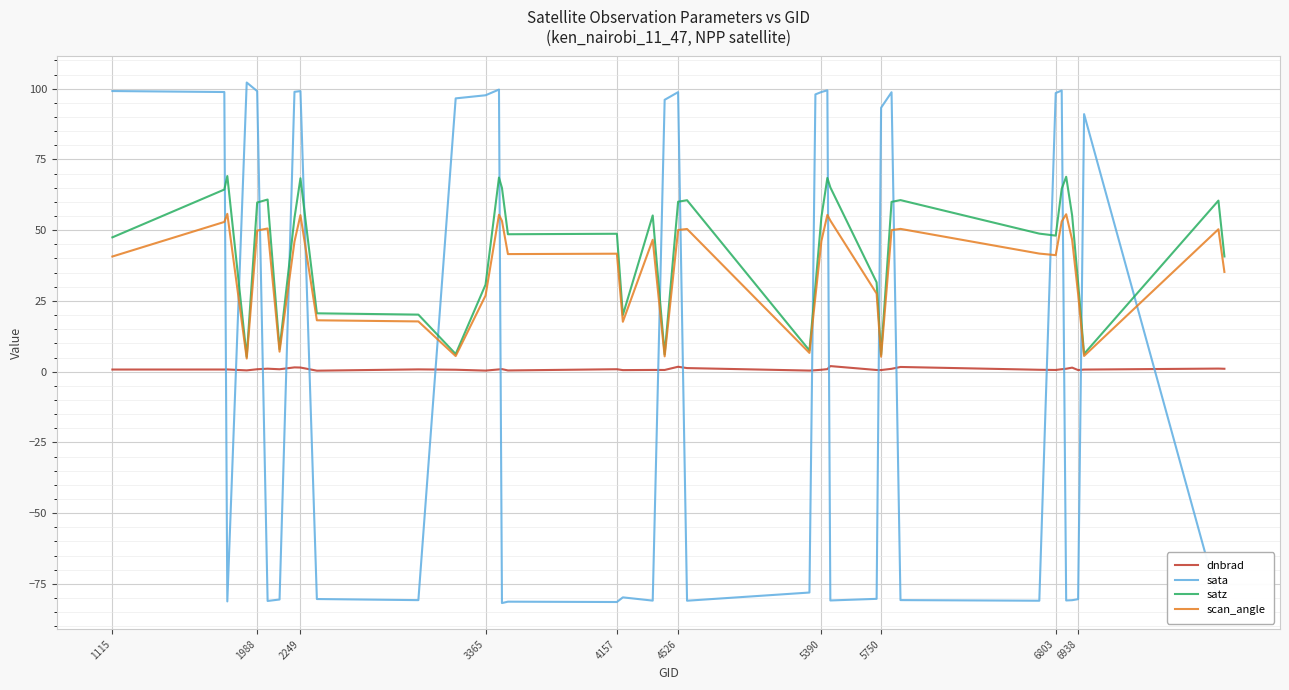

Rank the series by their maximum value, from highest to lowest.

sata, satz, scan_angle, dnbrad